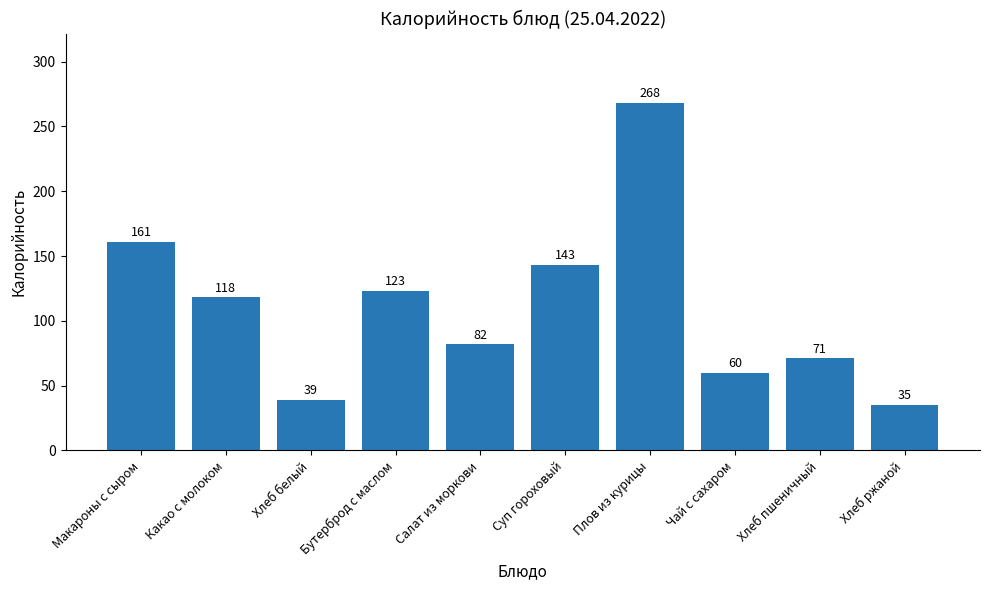

Does the chart contain any negative values?

No